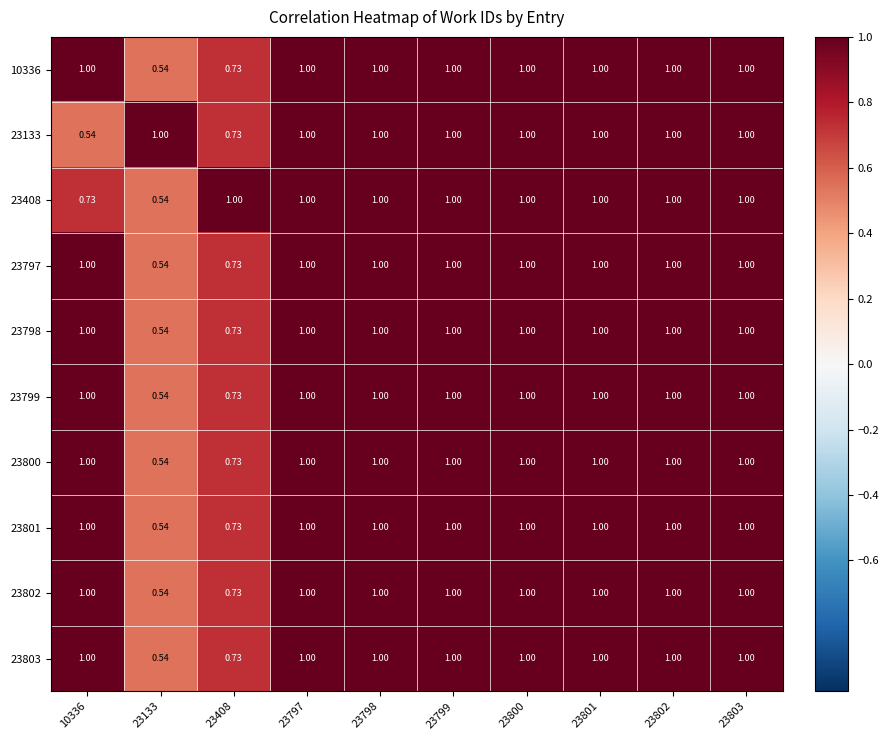

Is the value of 23408 at 23133 greater than the value of 23799 at 23799?

No